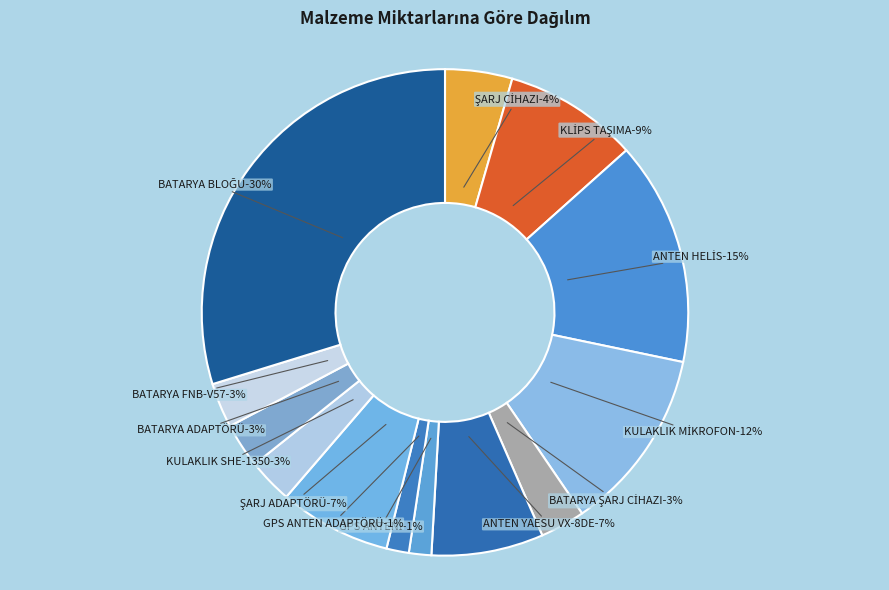

Combined, do GPS ANTEN ADAPTÖRÜ (5) and ŞARJ ADAPTÖRÜ (25) account for over 50%?

No